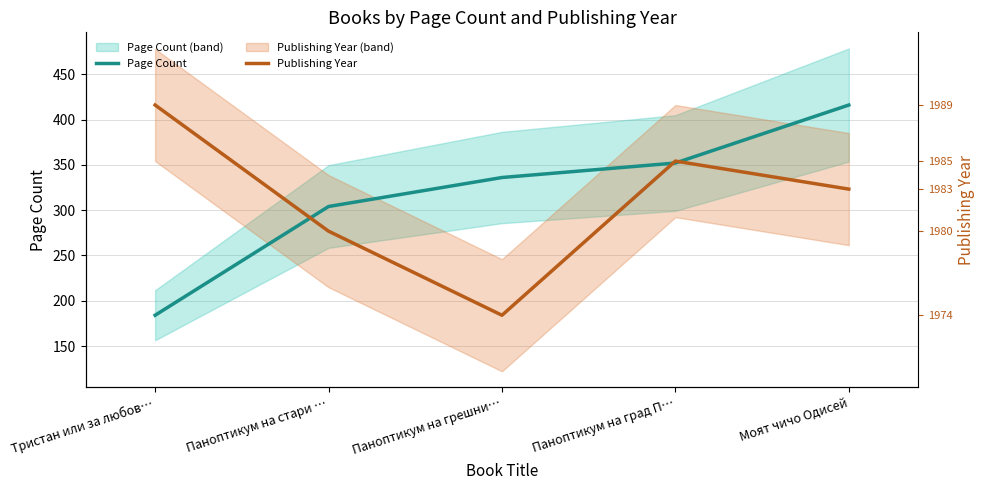

What is the sum of the pageCount values at Паноптикум на град П… and Моят чичо Одисей?

768.0